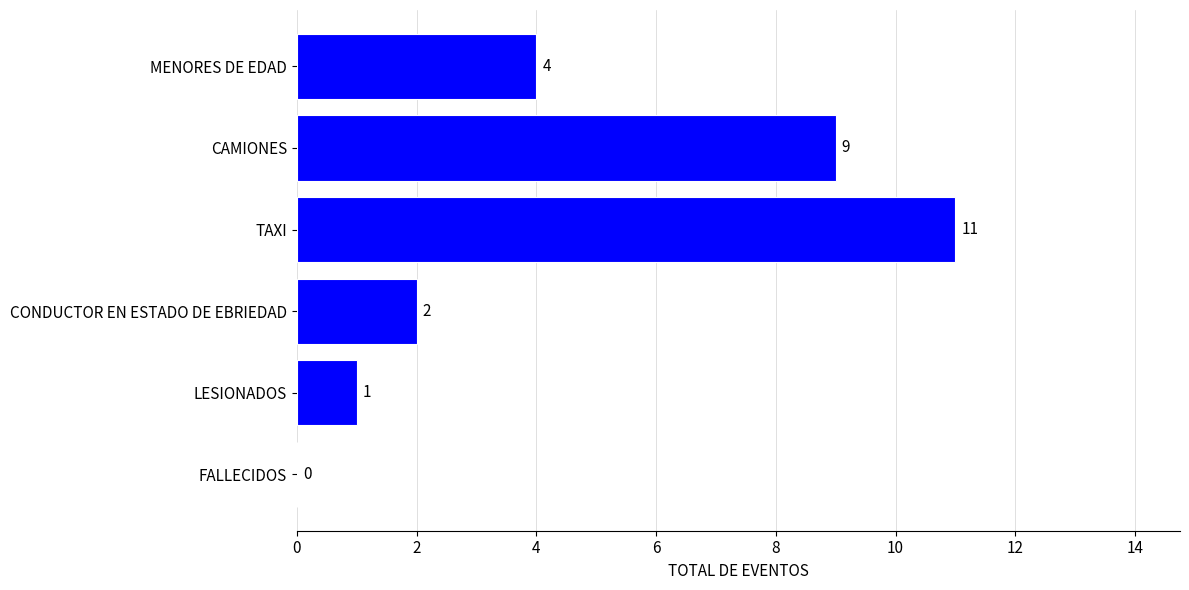

Reading top to bottom, what are all the values shown in this chart?

MENORES DE EDAD=4	CAMIONES=9	TAXI=11	CONDUCTOR EN ESTADO DE EBRIEDAD=2	LESIONADOS=1	FALLECIDOS=0